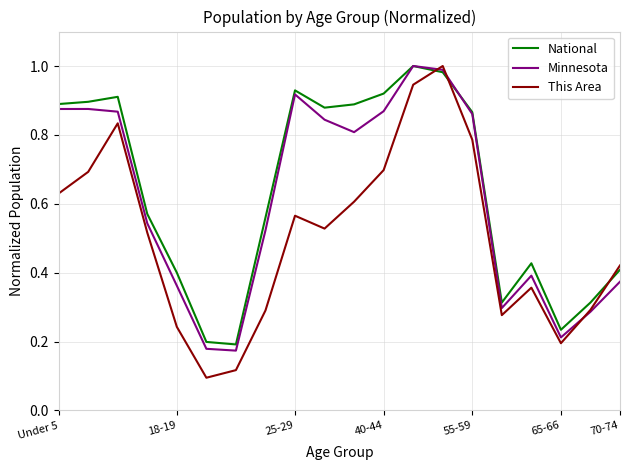

After their last crossing, which series has the higher values: This Area or National?

This Area